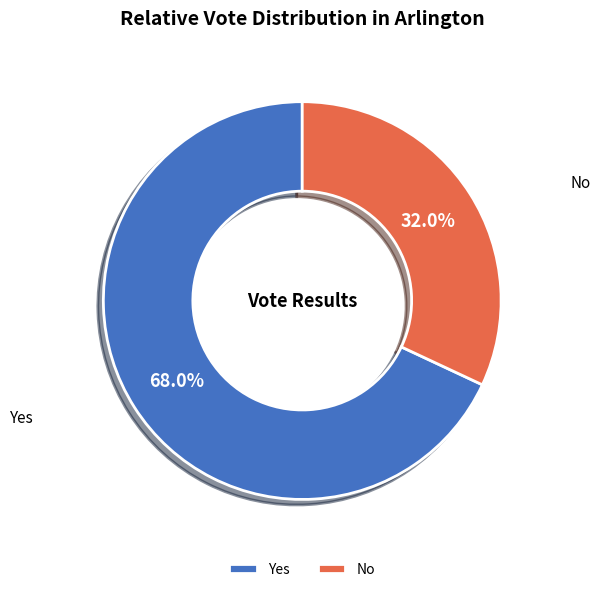

Which slice is the smallest?

No